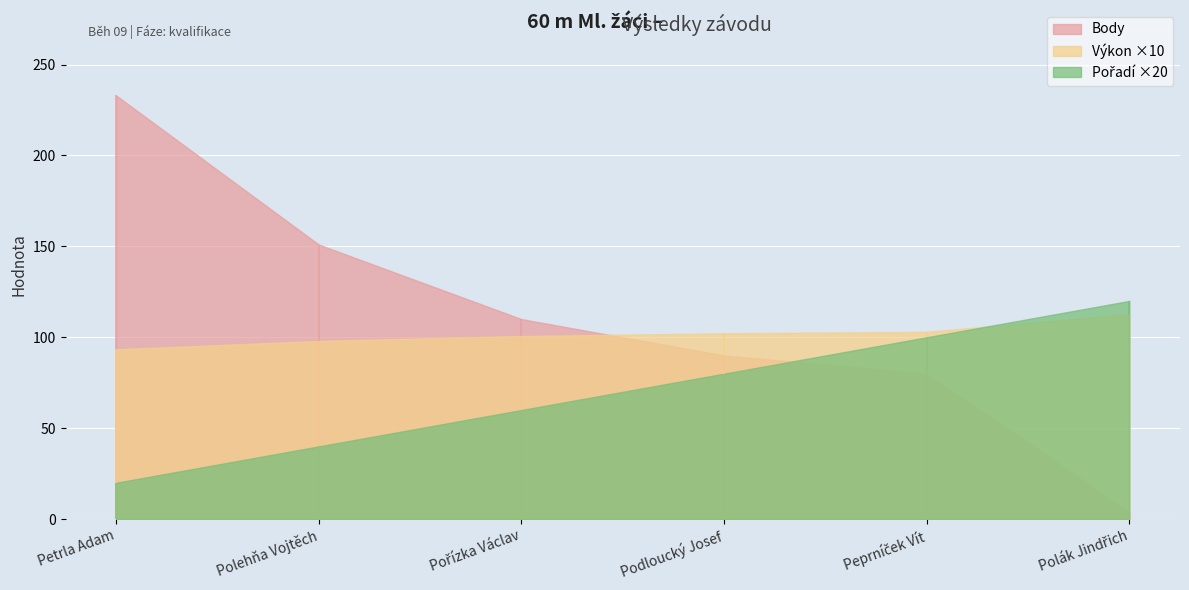

At which category is the sum across all series the highest?

Petrla Adam